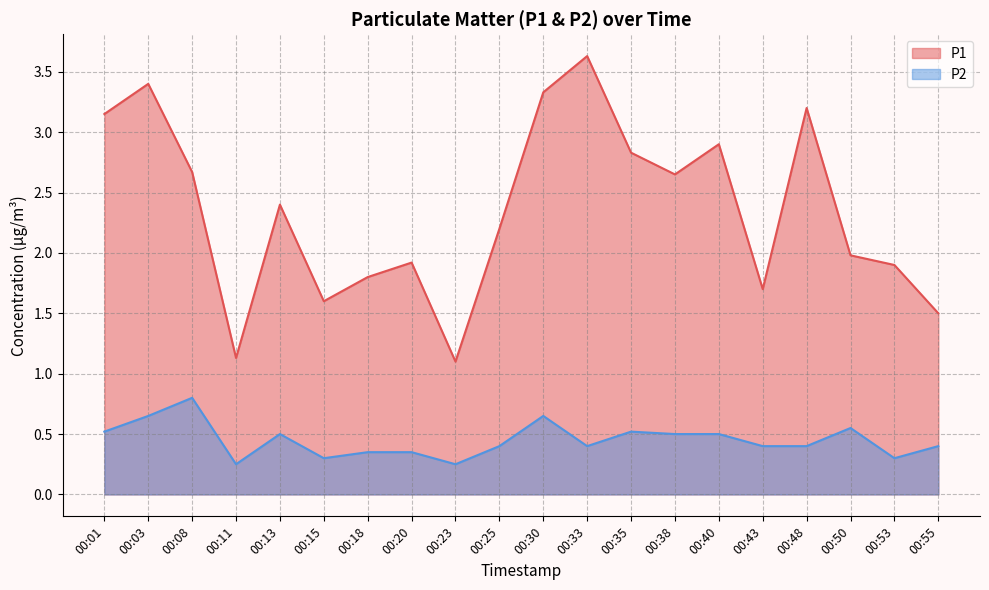

Reading left to right, what are all the values shown in this chart?

P1: 00:01=3.1	00:03=3.4	00:08=2.7	00:11=1.1	00:13=2.4	00:15=1.6	00:18=1.8	00:20=1.9	00:23=1.1	00:25=2.2	00:30=3.3	00:33=3.6	00:35=2.8	00:38=2.6	00:40=2.9	00:43=1.7	00:48=3.2	00:50=2.0	00:53=1.9	00:55=1.5
P2: 00:01=0.5	00:03=0.7	00:08=0.8	00:11=0.2	00:13=0.5	00:15=0.3	00:18=0.3	00:20=0.3	00:23=0.2	00:25=0.4	00:30=0.7	00:33=0.4	00:35=0.5	00:38=0.5	00:40=0.5	00:43=0.4	00:48=0.4	00:50=0.6	00:53=0.3	00:55=0.4